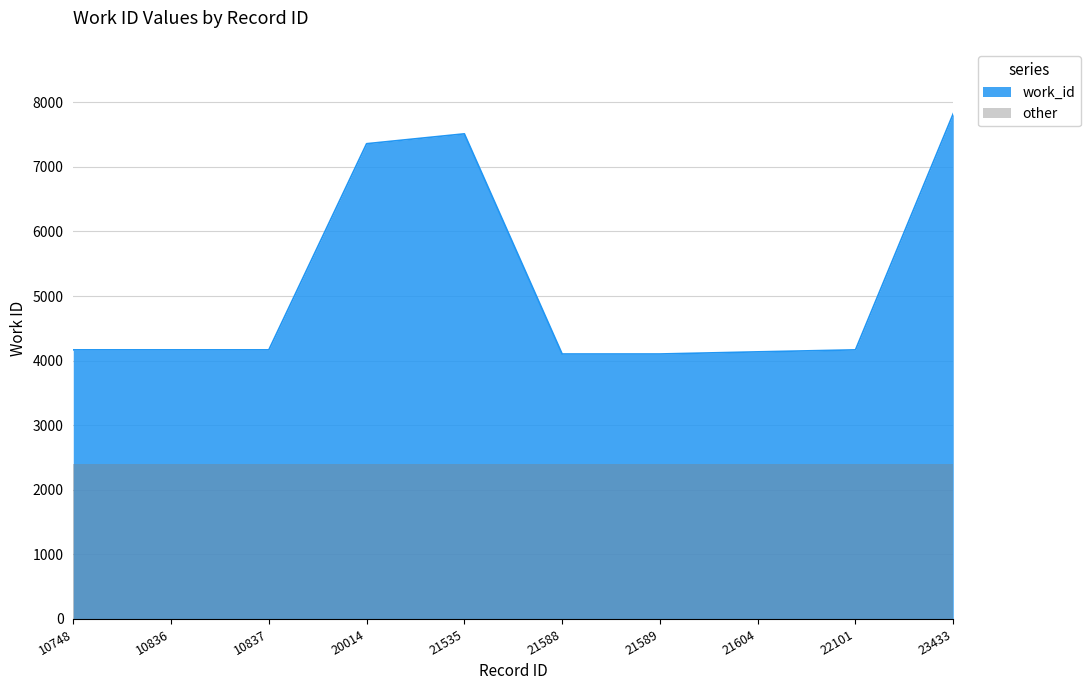

True or false: the data shows 1739 at 10836.

False